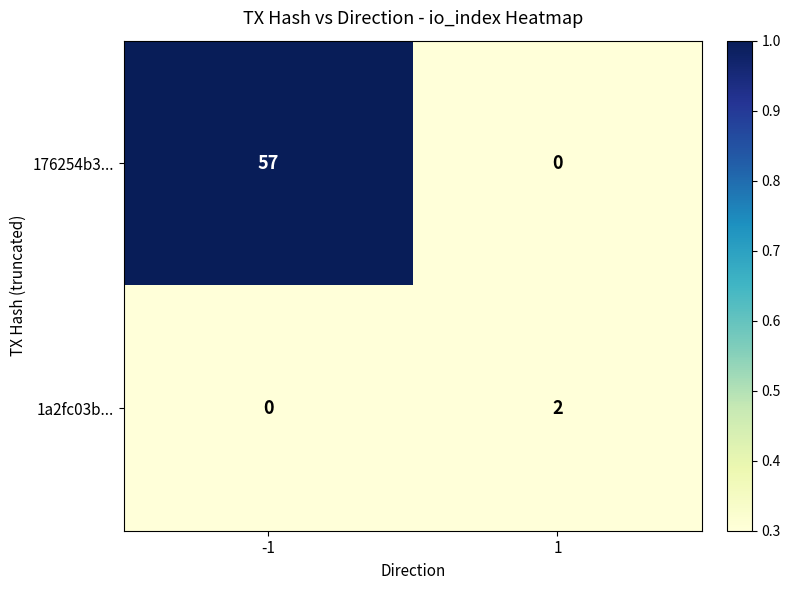

Rank the series by their maximum value, from lowest to highest.

1a2fc03b..., 176254b3...